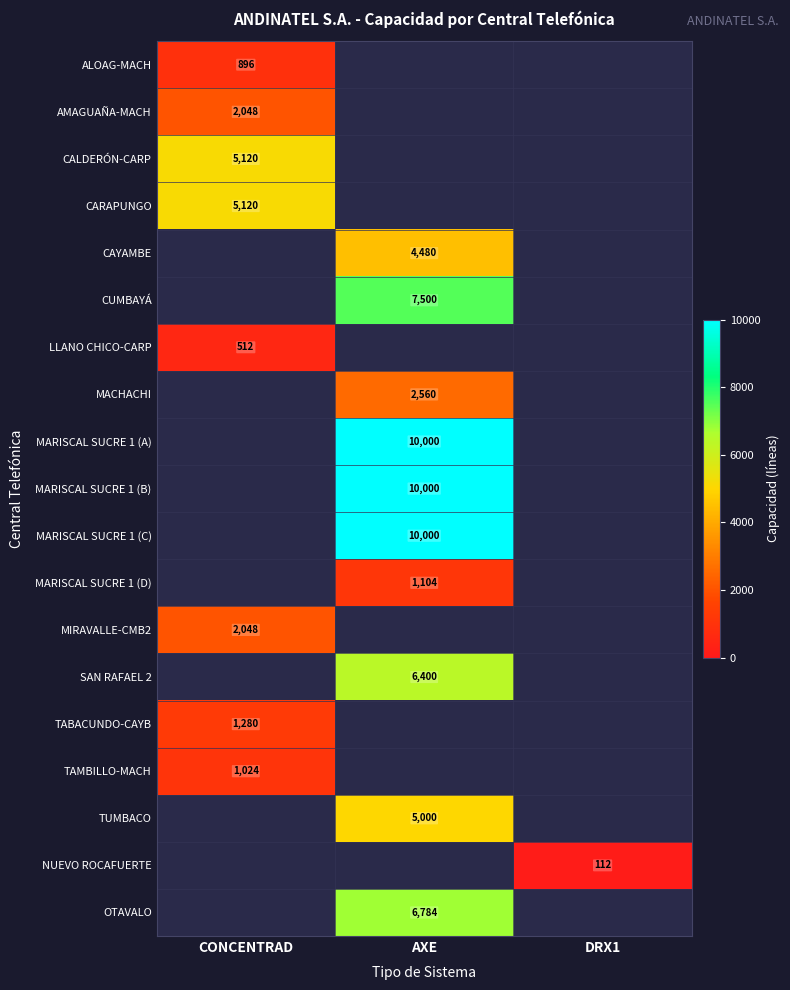

At how many categories does at least one series exceed 9242?

1